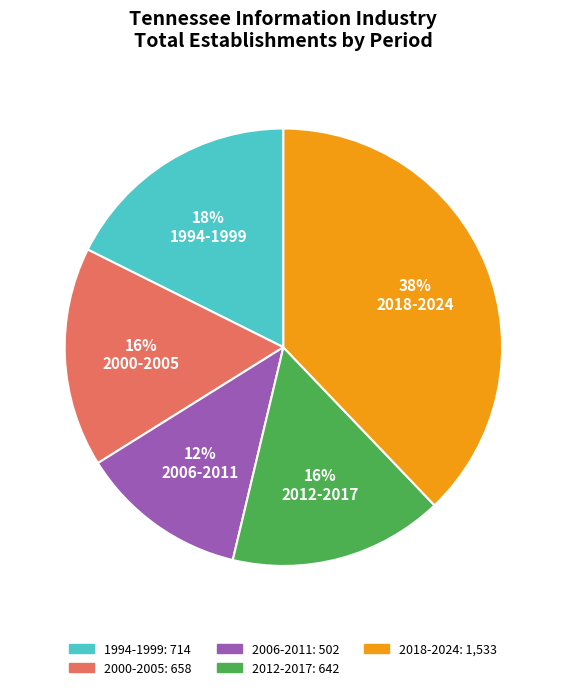

Between 1994-1999 and 2018-2024, which is larger?

2018-2024